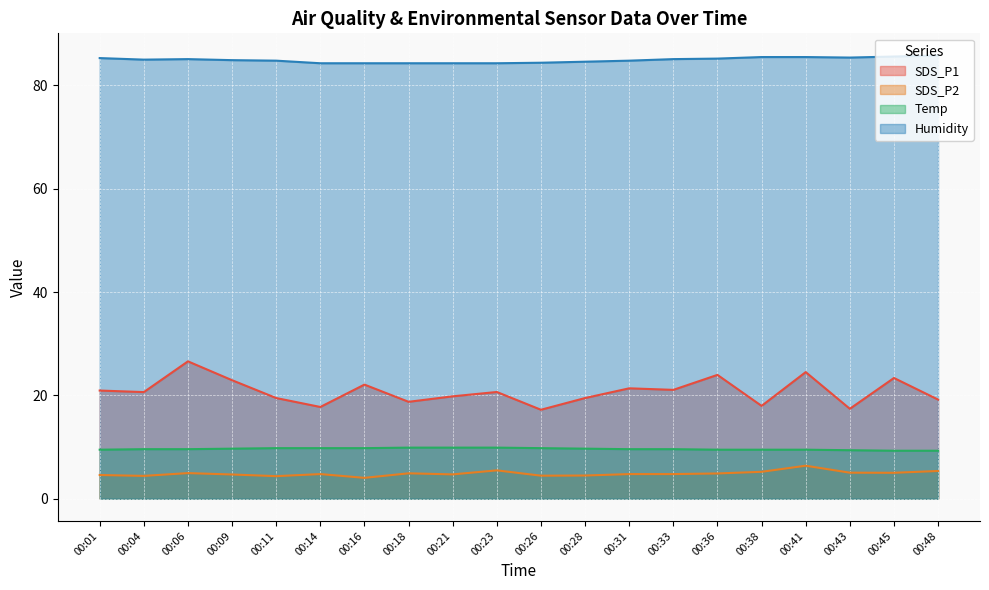

Is it true that Temp equals 3.1 at 00:06?

False